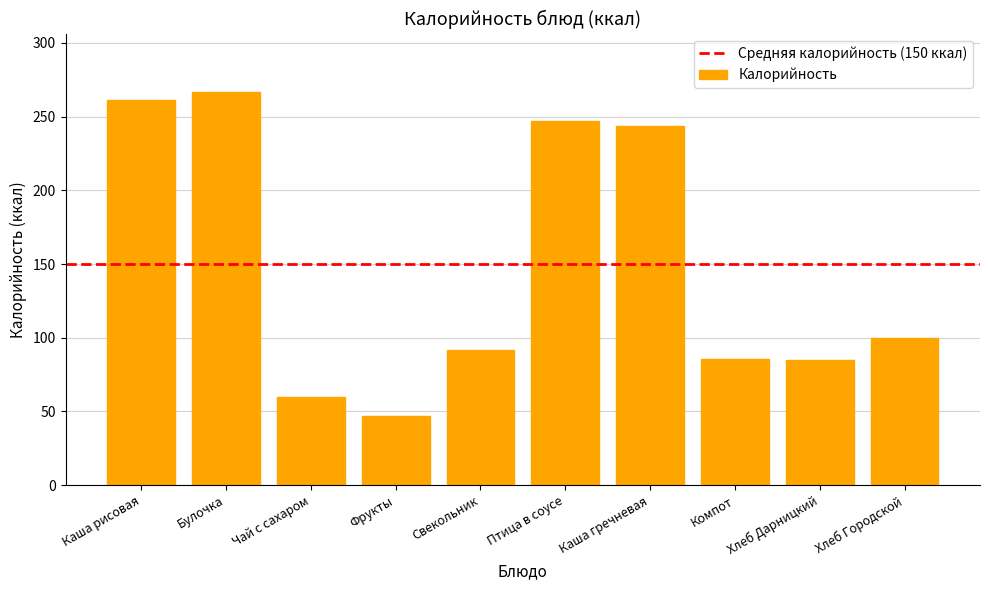

Between Чай с сахаром and Каша гречневая, which is larger?

Каша гречневая